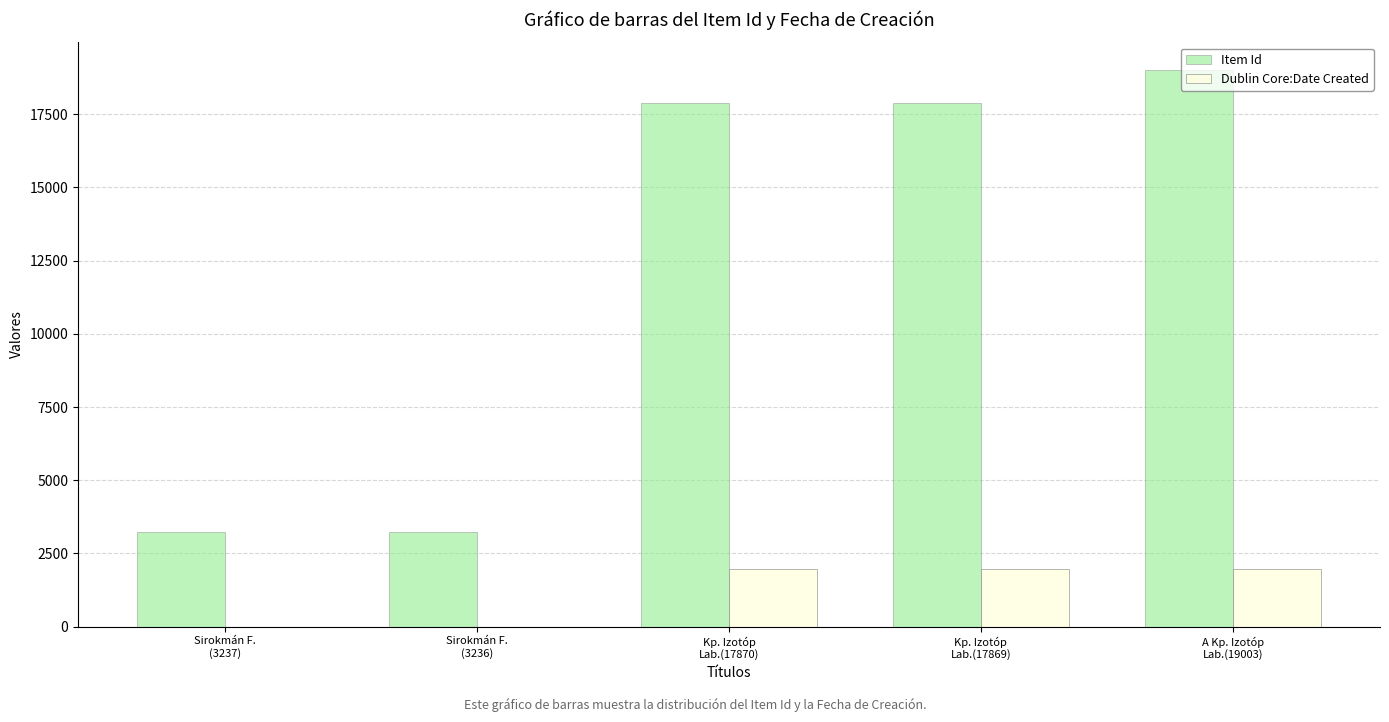

What is the greatest value displayed?

19003